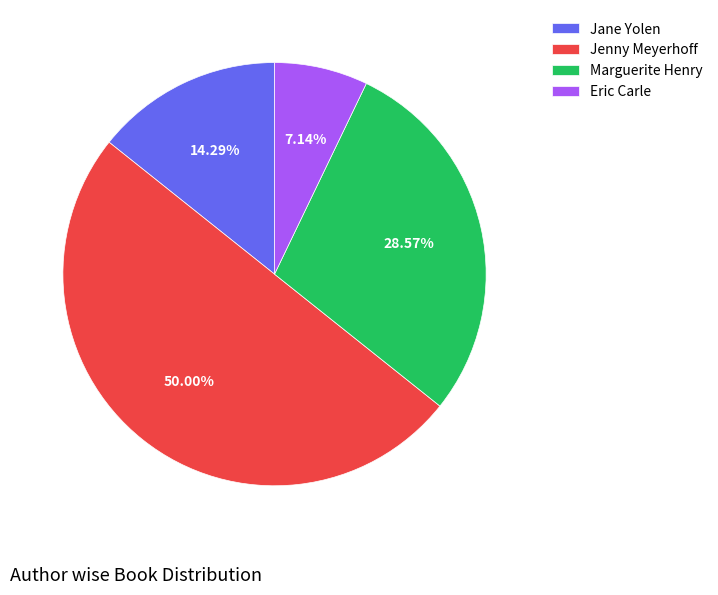

What portion of the pie excludes Eric Carle?

92.9%